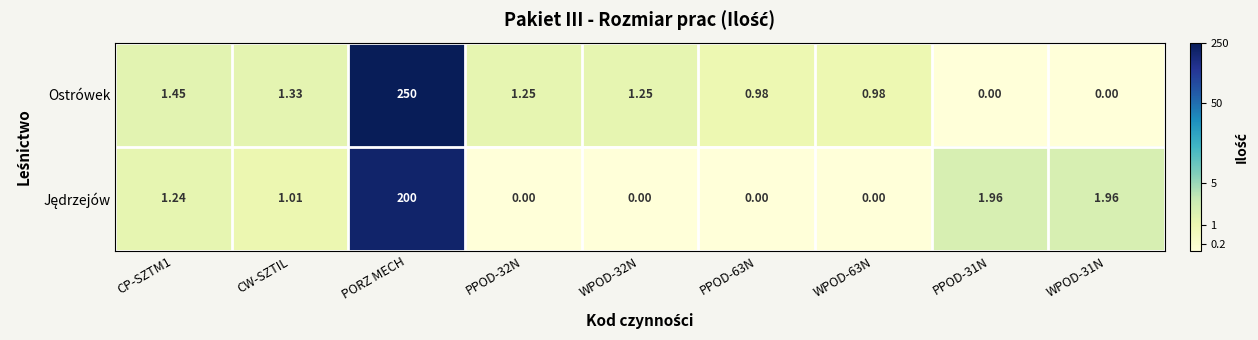

Which series has the largest total across all categories?

Ostrówek